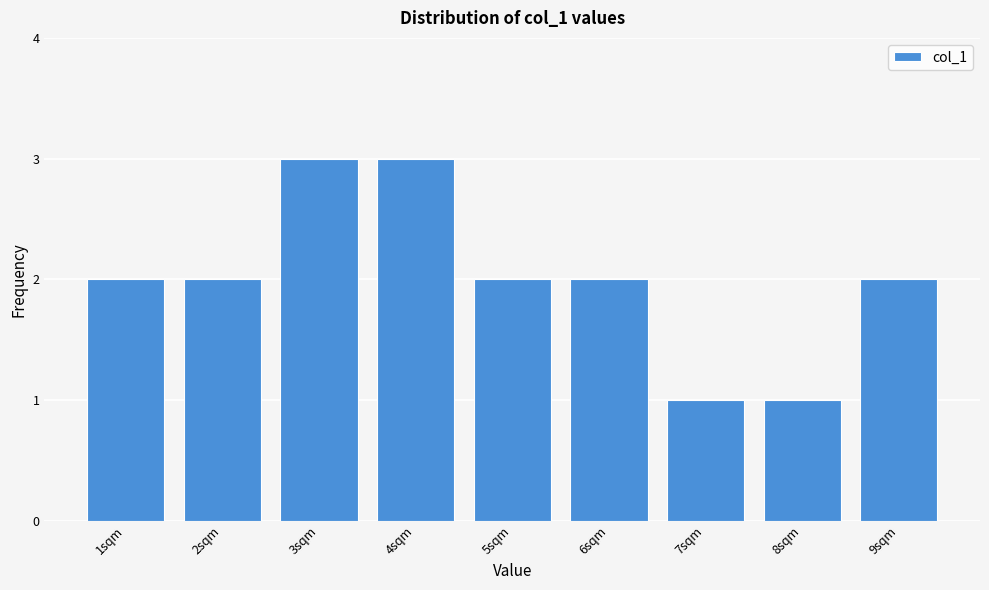

Reading left to right, extract all data points from this chart.

1sqm=2	2sqm=2	3sqm=3	4sqm=3	5sqm=2	6sqm=2	7sqm=1	8sqm=1	9sqm=2